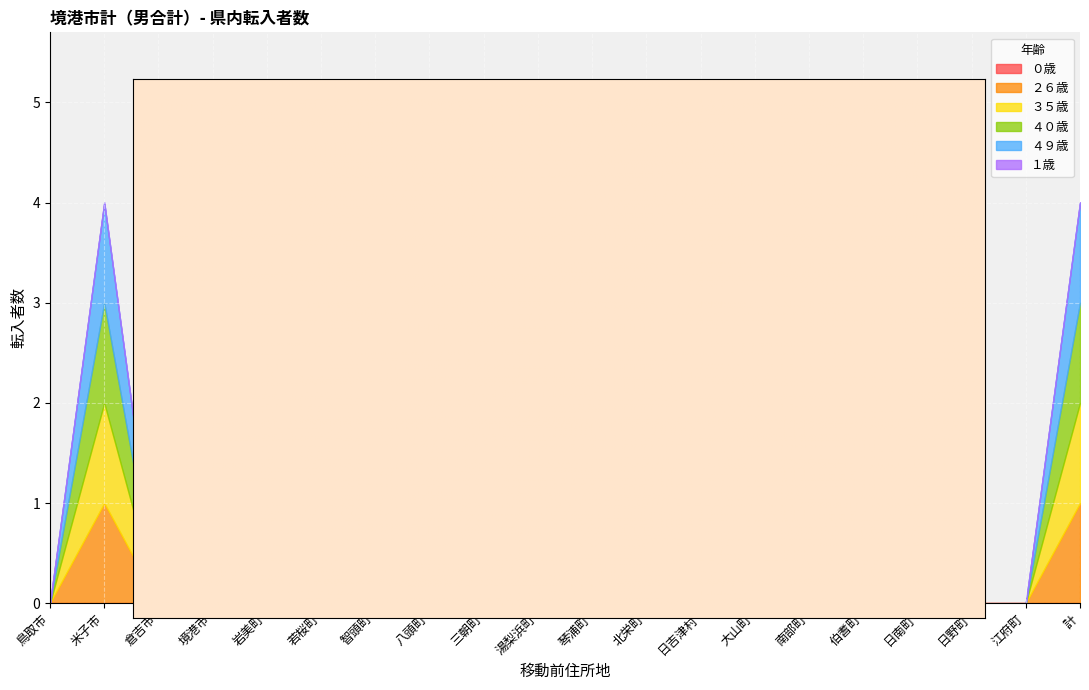

How many values in ２６歳 are above zero?

2